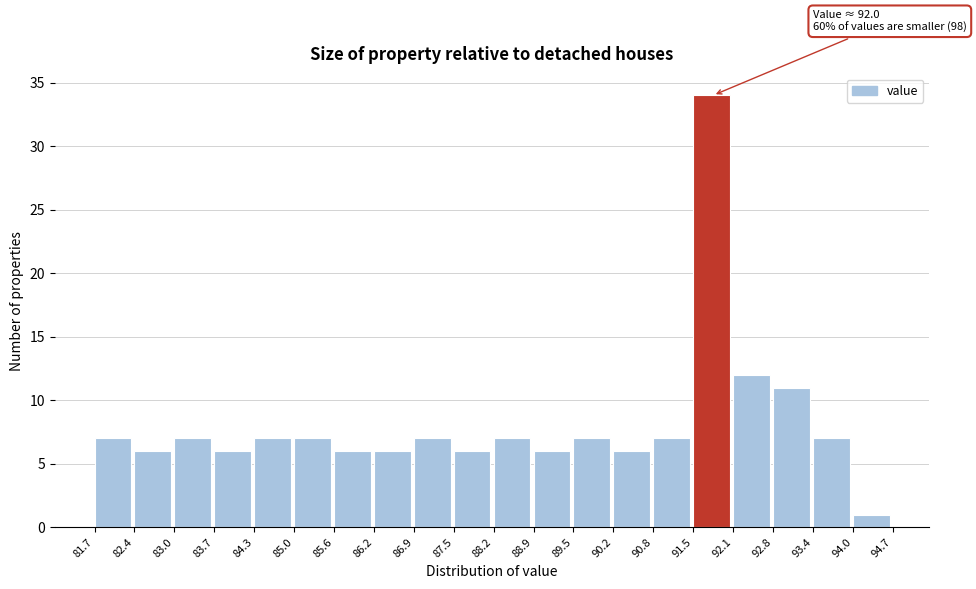

Which range on the x-axis has the tallest bar?

91.5 to 92.1